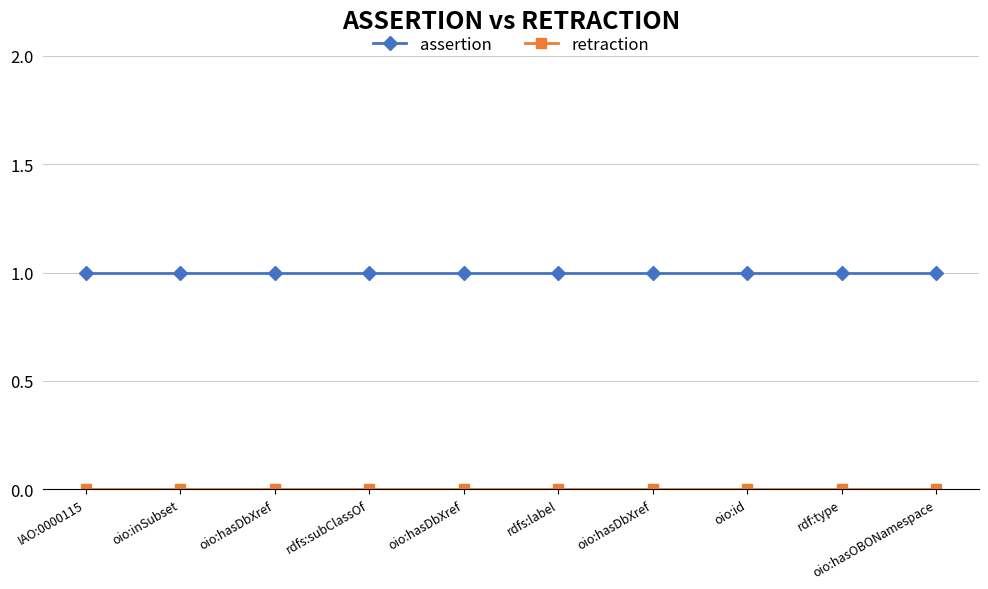

How many lines are shown in the chart?

2